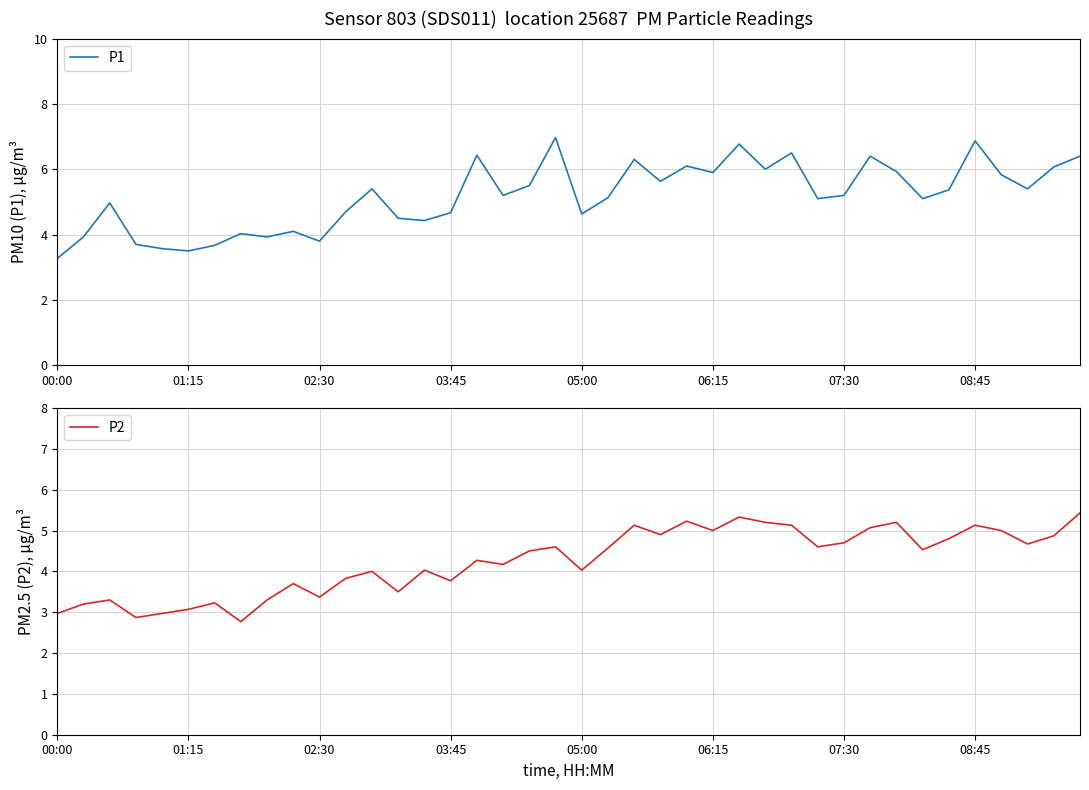

What is the spread (max minus min) of values at 28?

1.4